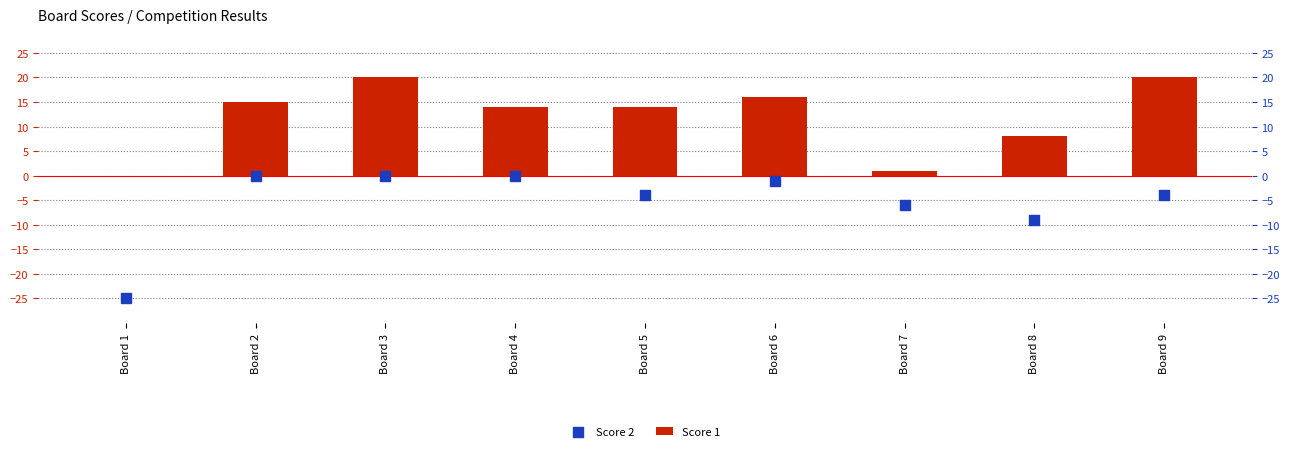

Which series has the largest Y range (max minus min)?

Score 2